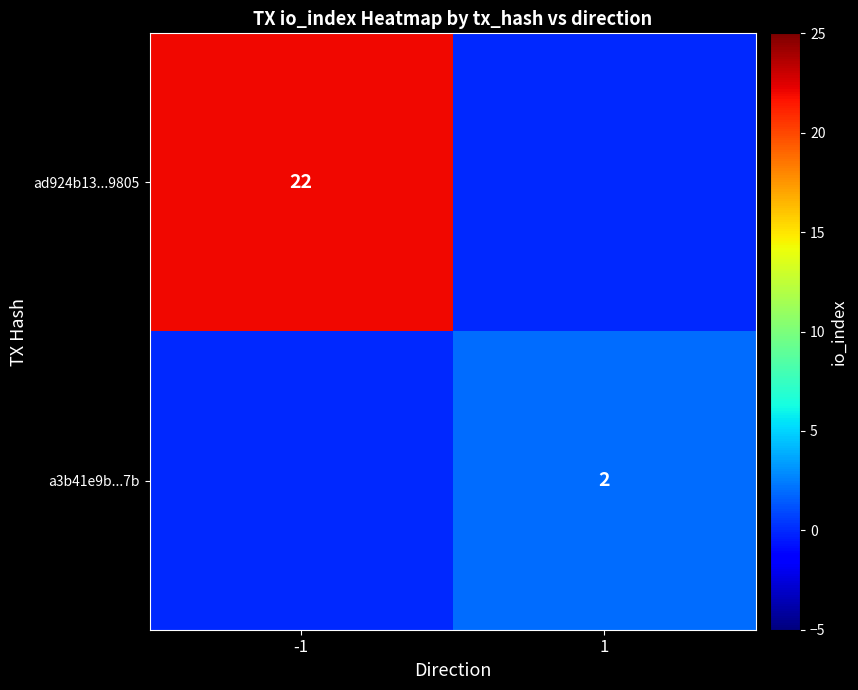

Is it true that a3b41e9b...7b equals 1 at 1?

False